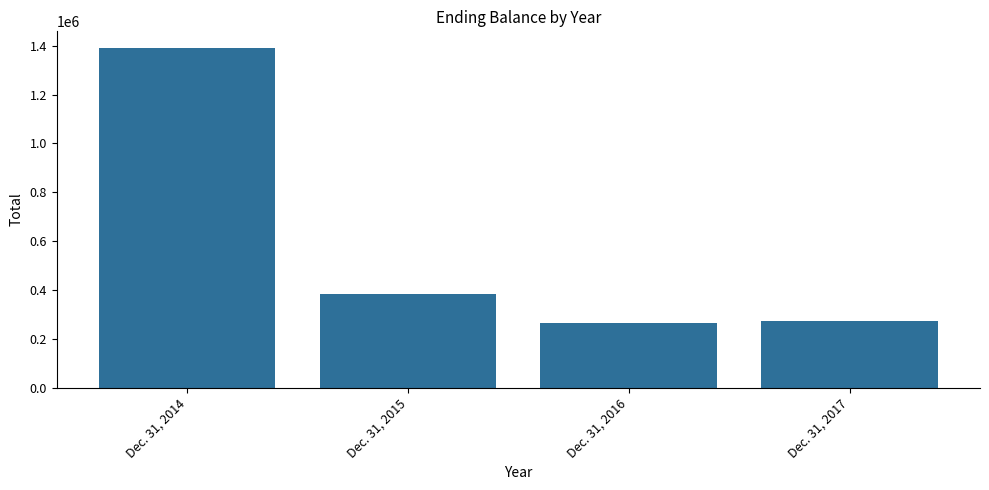

True or false: the data shows 272443 at Dec. 31, 2017.

True